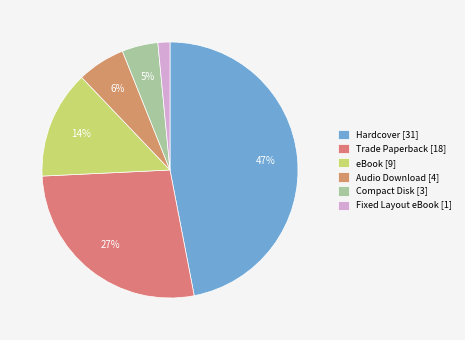

To the nearest percent, what is the difference between the eBook and Fixed Layout eBook slice percentages?

12%